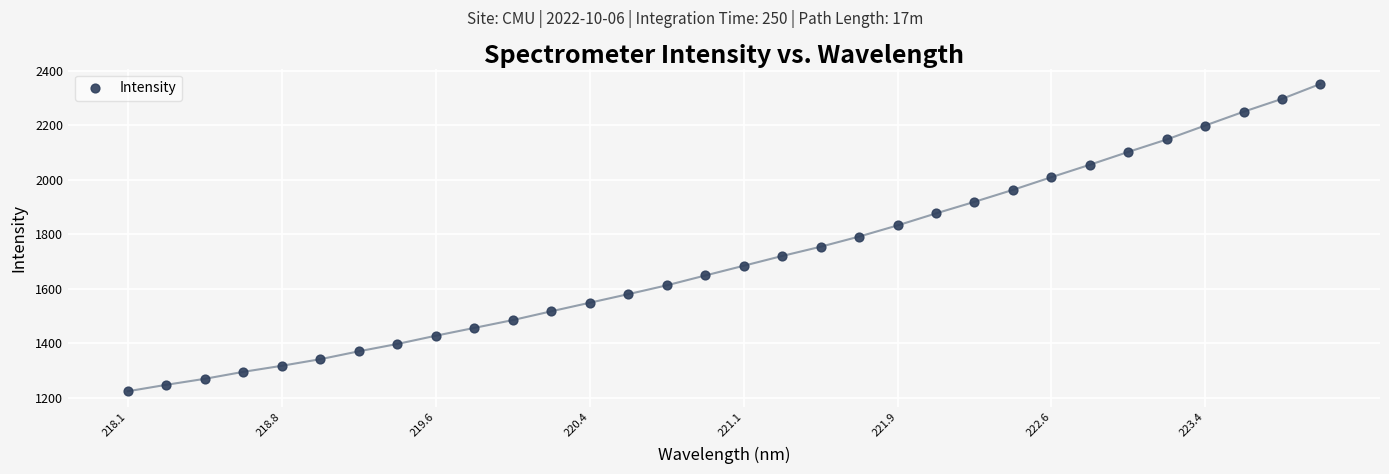

What is the range of X values (max minus min)?

5.9